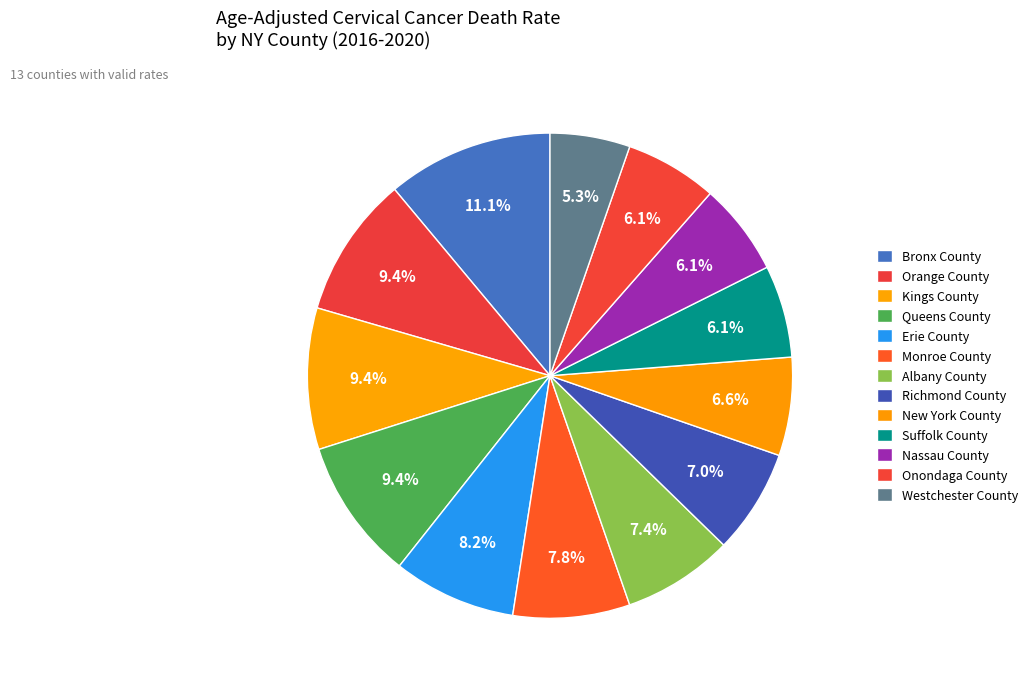

How many segments does this pie chart have?

13